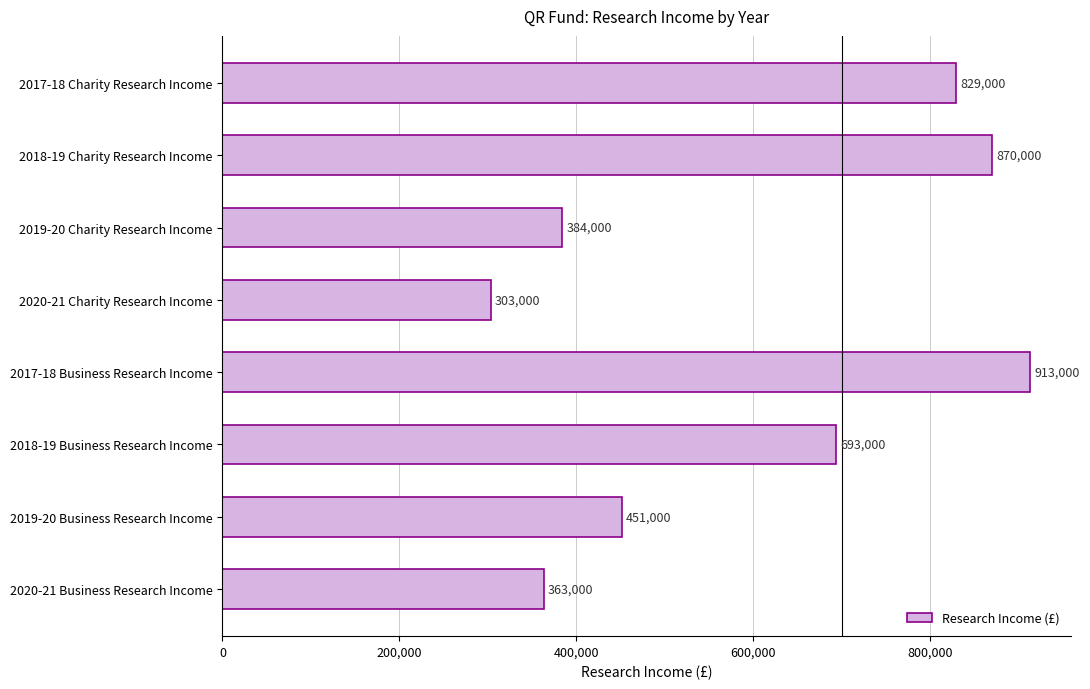

The chart shows a value of 303000 at 2020-21 Charity Research Income. True or false?

True